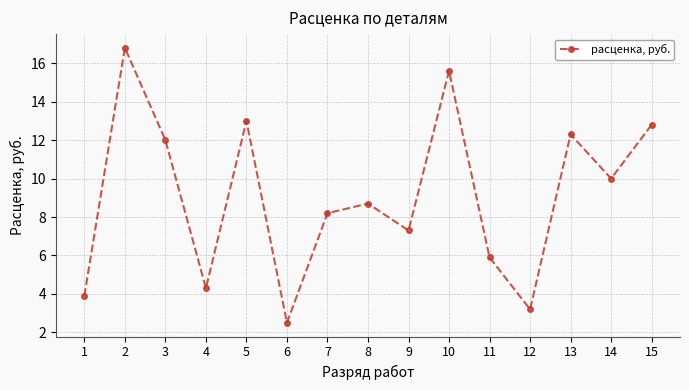

Which label corresponds to the largest value in the chart?

2